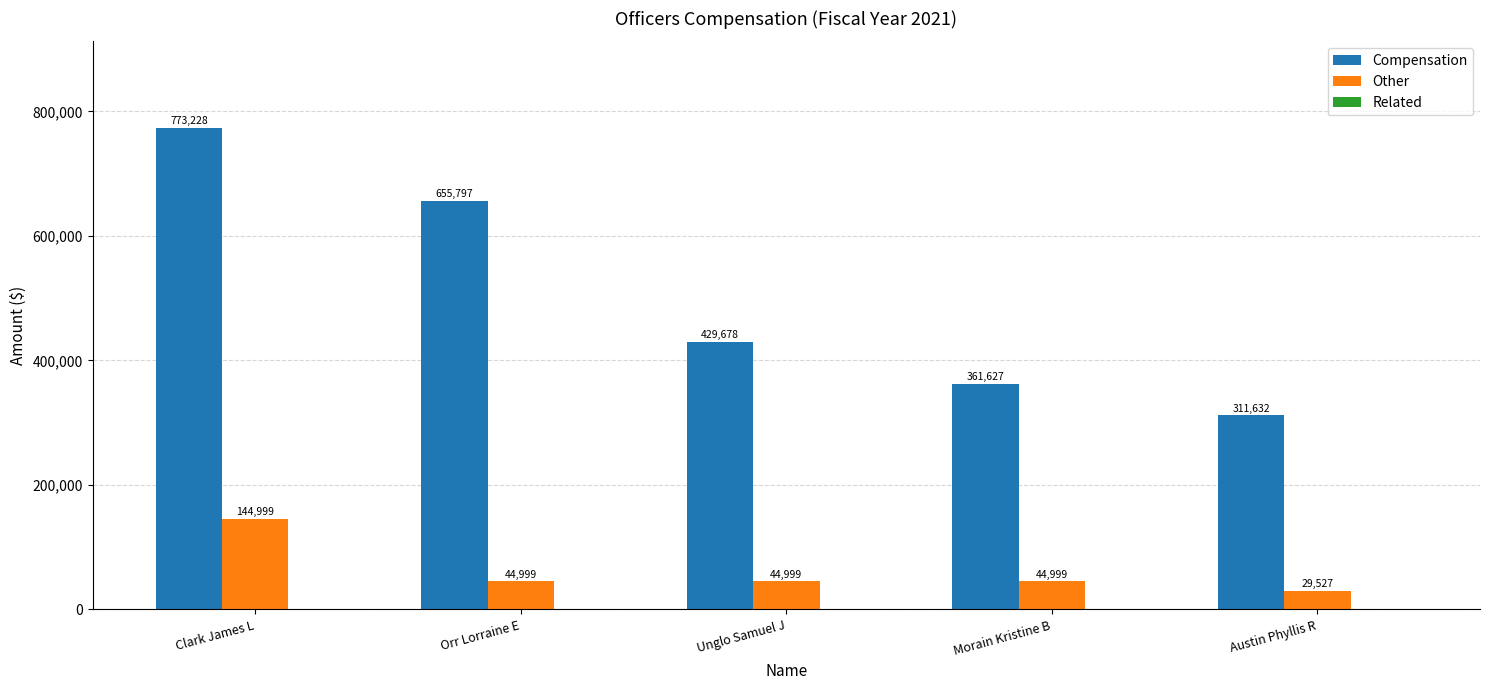

At which category is the sum across all series the highest?

Clark James L